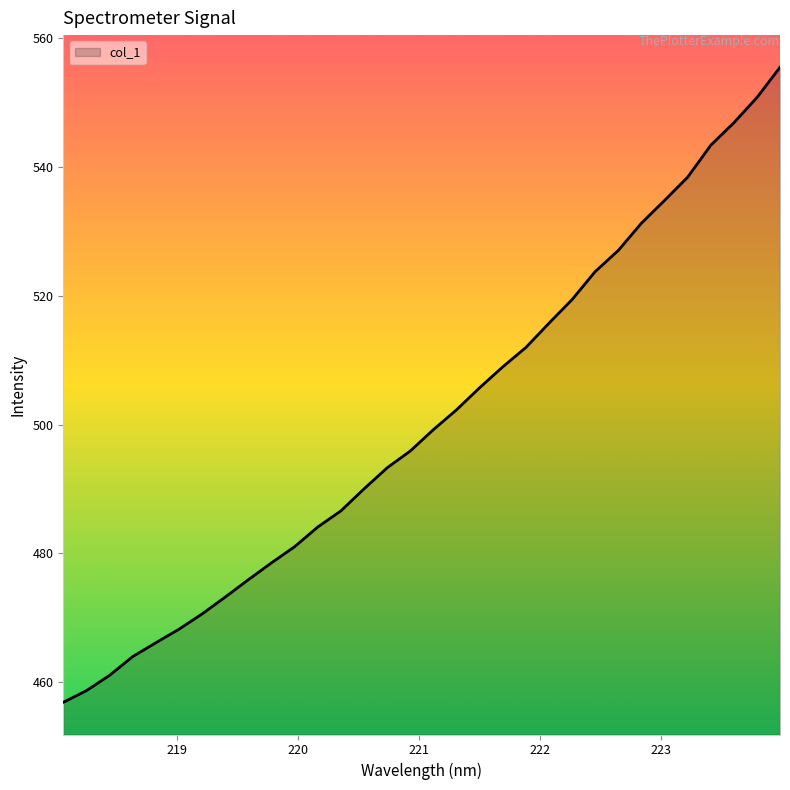

True or false: the data has more than 2 interior local peaks.

False